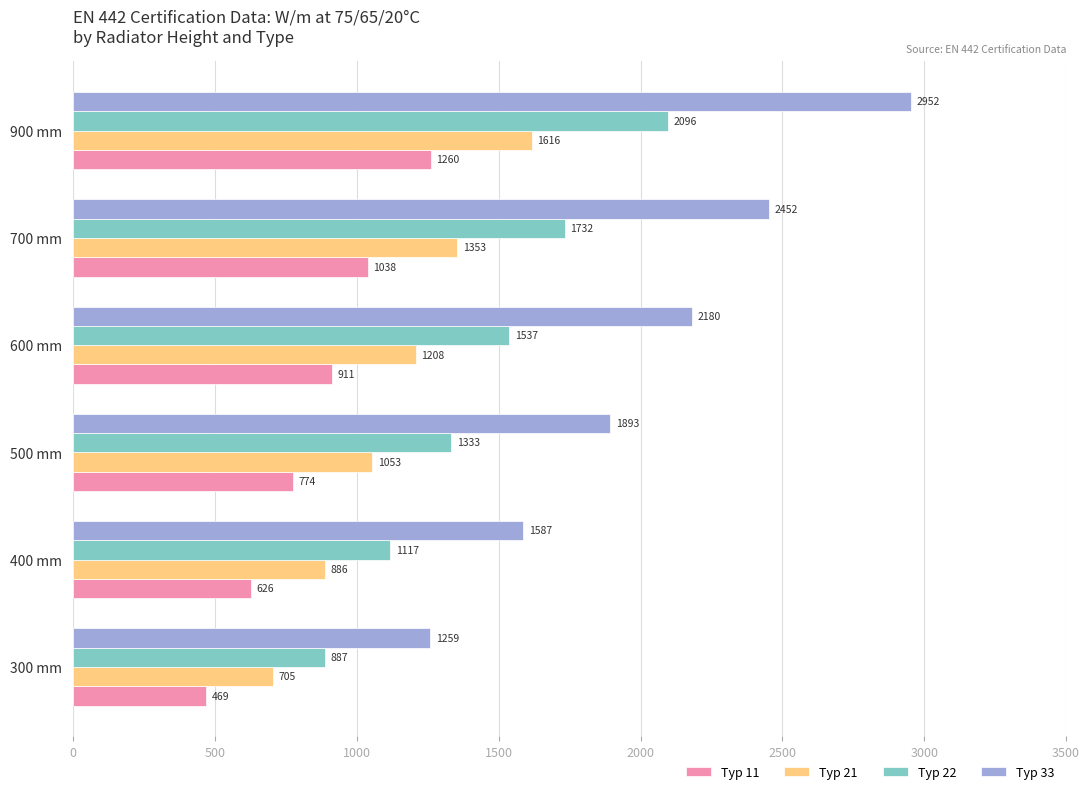

At which category is the sum across all series the highest?

900 mm